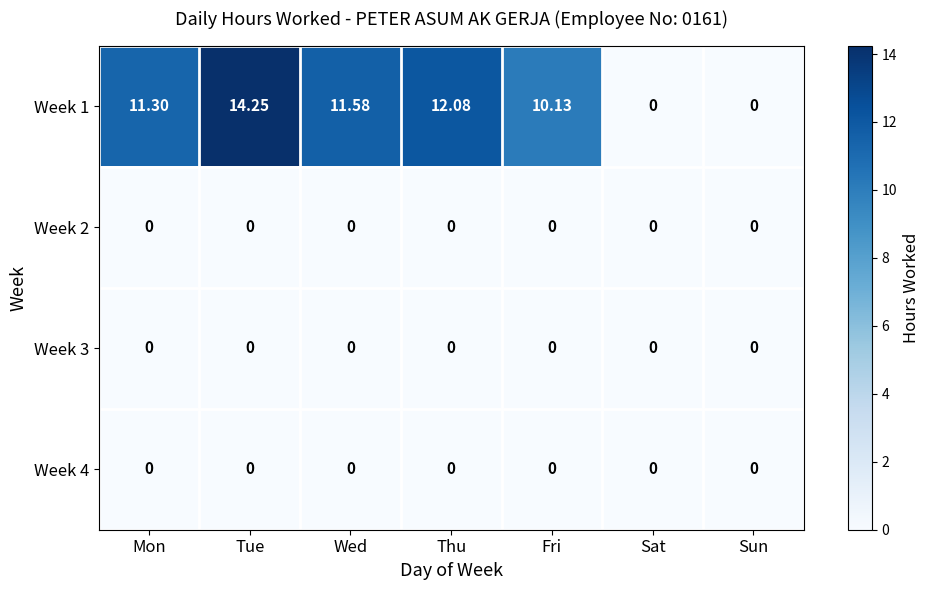

Count the number of data series in this chart.

4